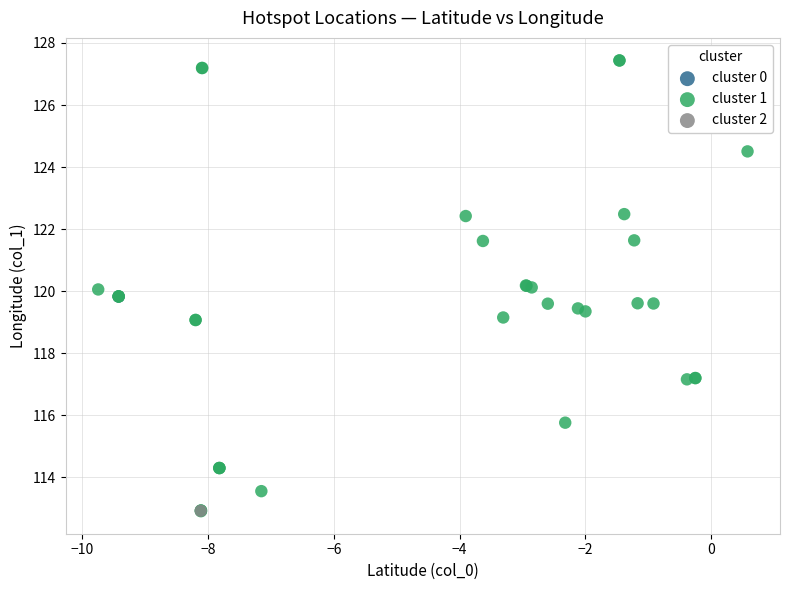

What are all the series names shown in the legend?

cluster 0, cluster 1, cluster 2